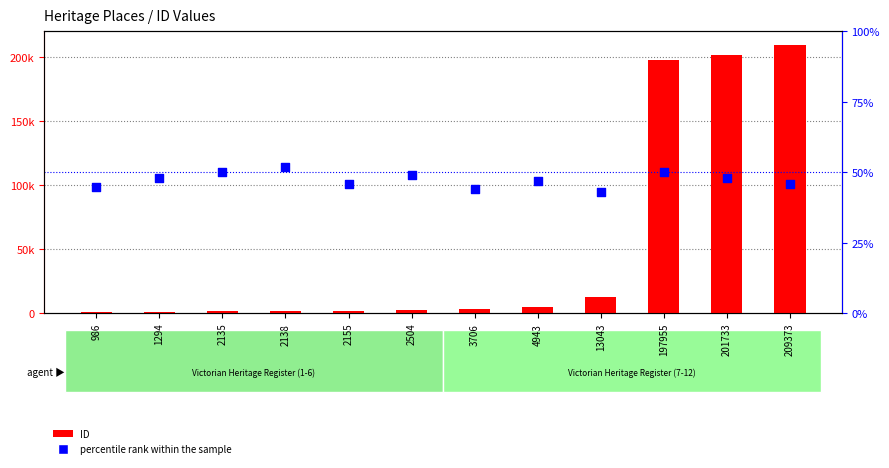

At which category is the sum across all series the highest?

209373